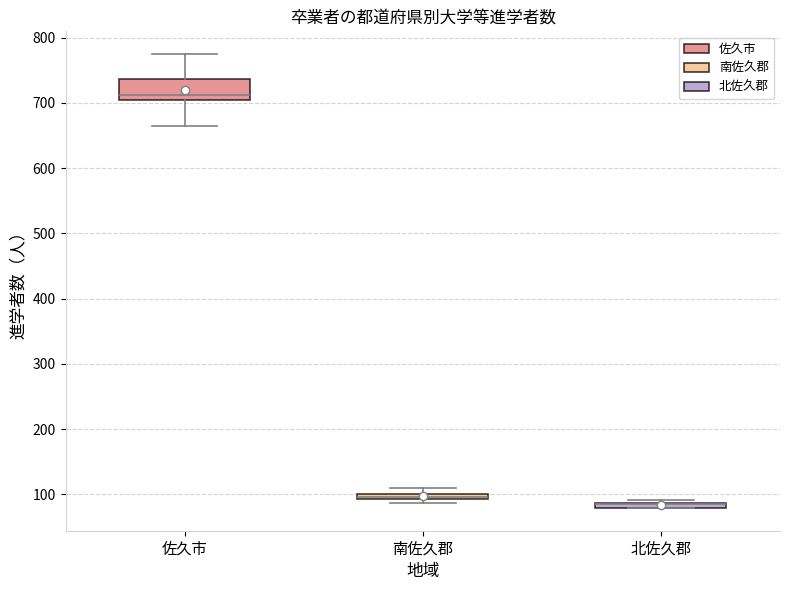

Where does the upper whisker of the box for 佐久市 end on the y-axis? The values are not printed on the chart, so give them approximately, as read against the axis.

780